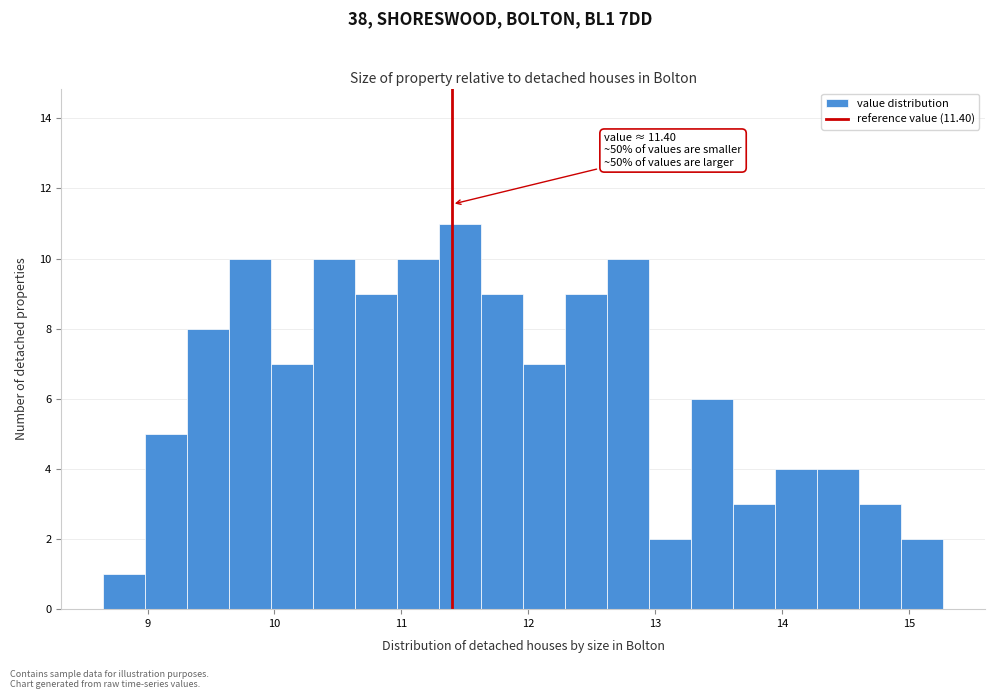

Read against the x-axis, roughly where is the centre of the tallest bar?

11.5